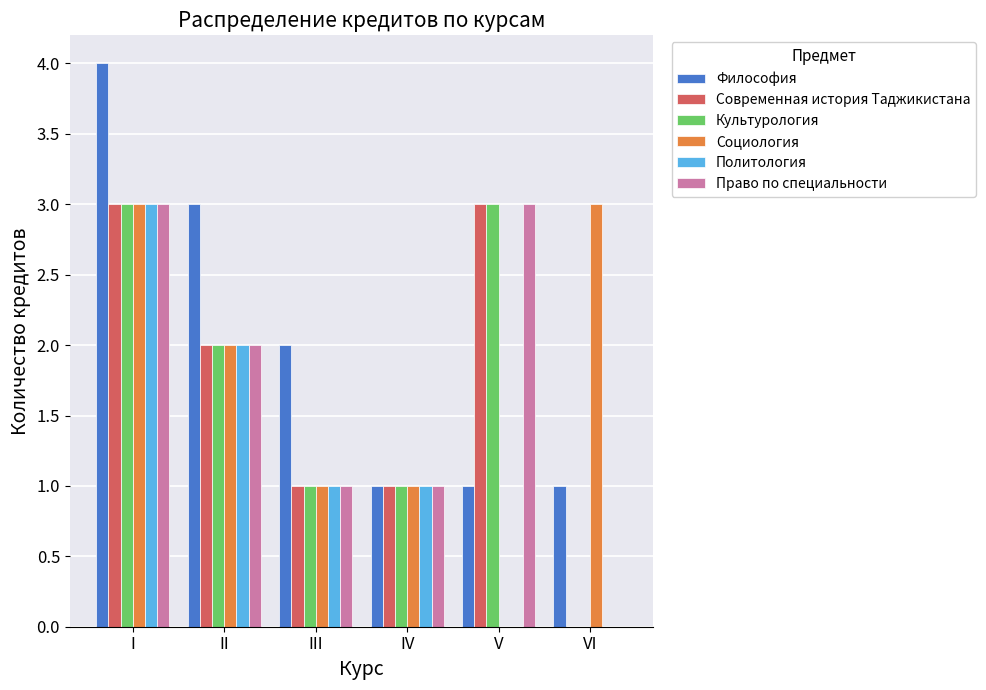

At which label does Современная история Таджикистана first exceed 2?

I